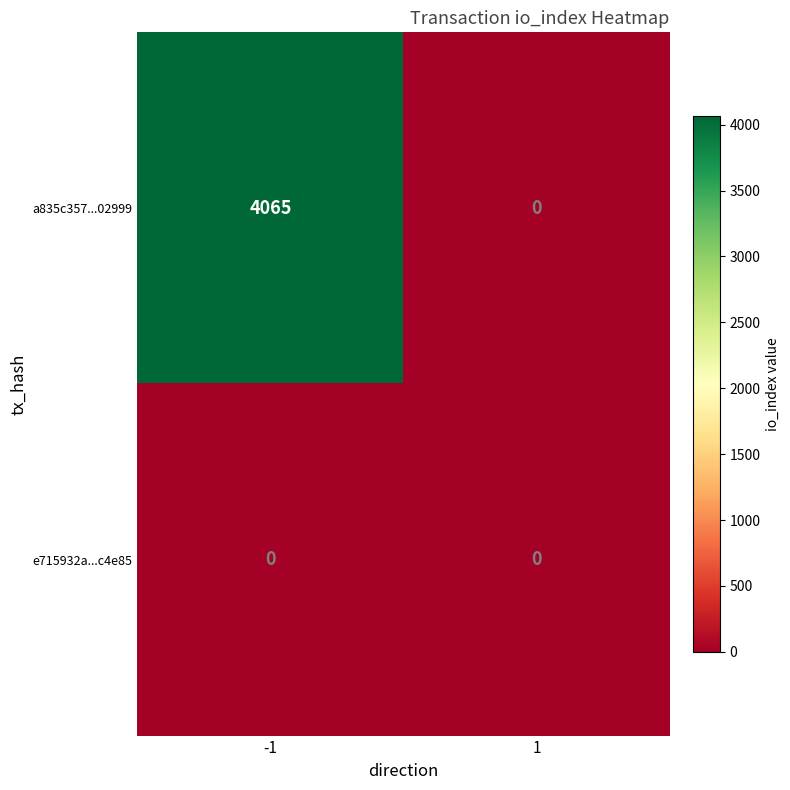

Rank the series at -1 from highest to lowest value.

a835c357...02999, e715932a...c4e85